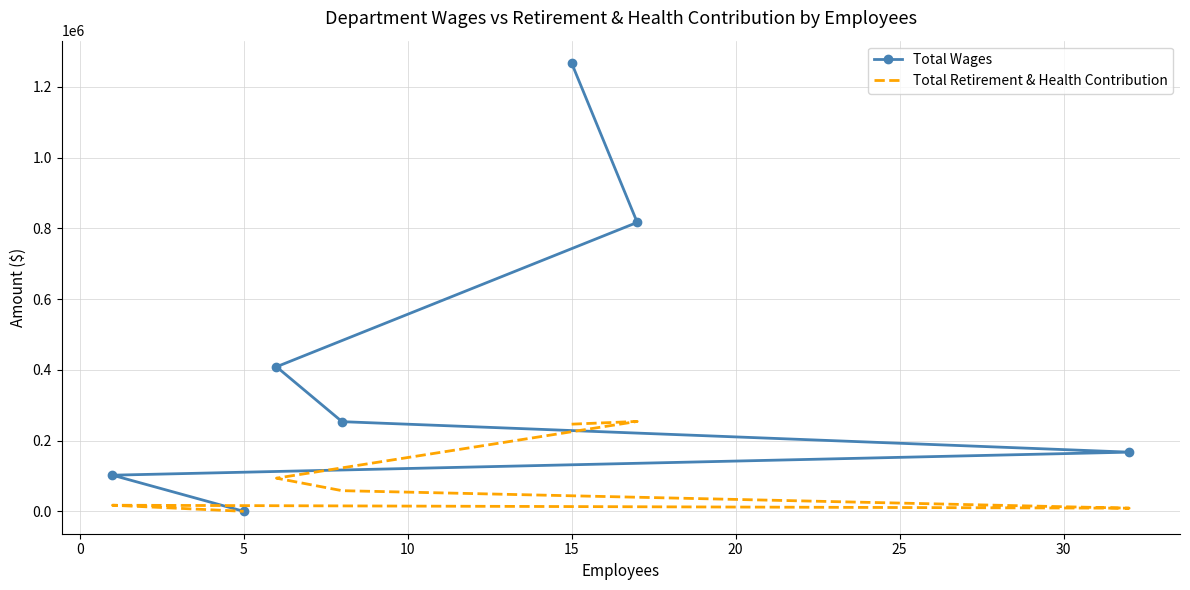

What are all the series names shown in the legend?

Total Wages, Total Retirement & Health Contribution